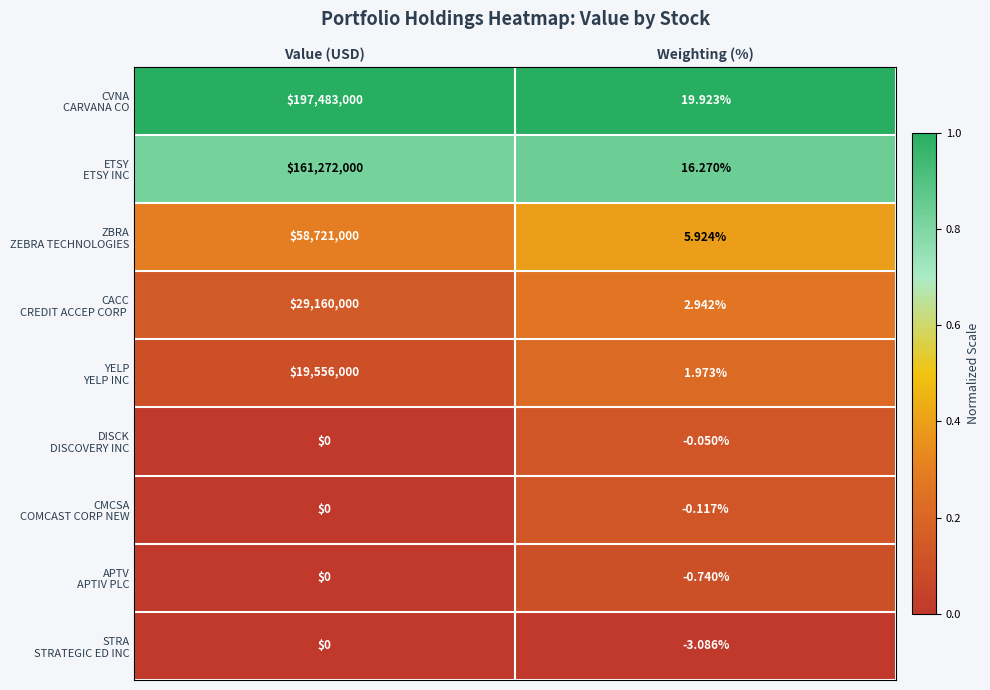

Which category has the highest value across all series?

Value (USD)